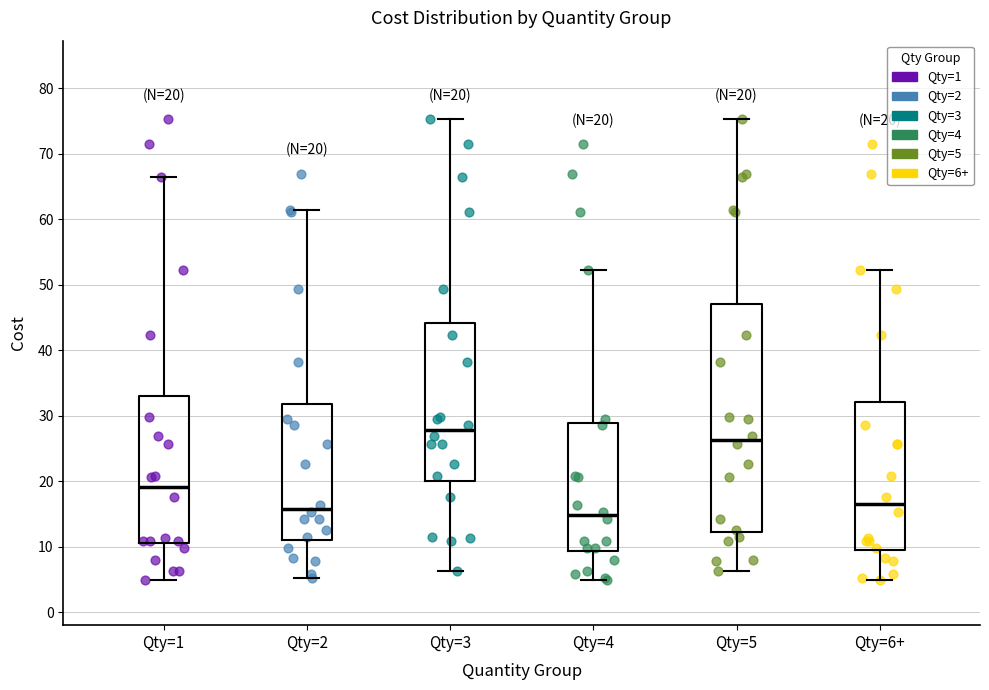

Which box has the lowest median line?

Qty=4